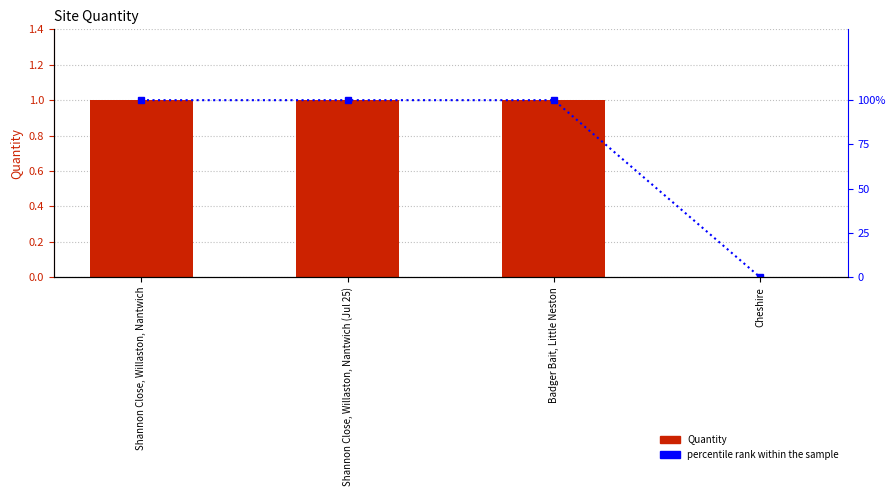

What is the value of the Quantity bar at the 1st from the left?

1